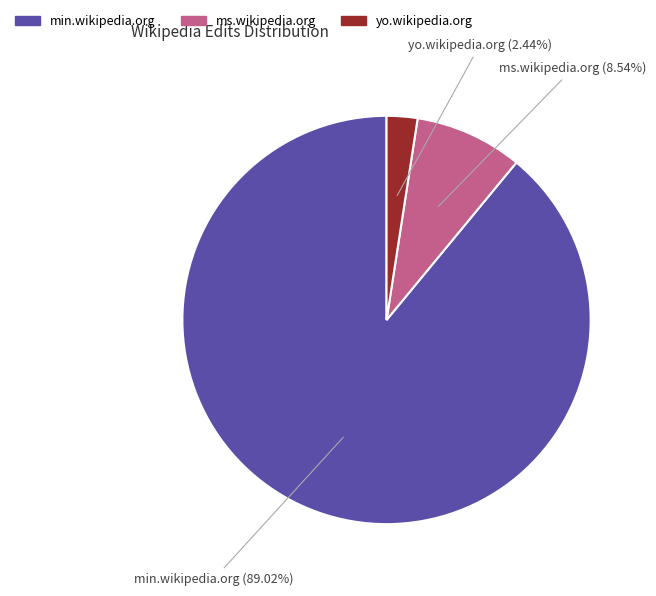

What percentage is the ms.wikipedia.org slice, to the nearest percent?

9%